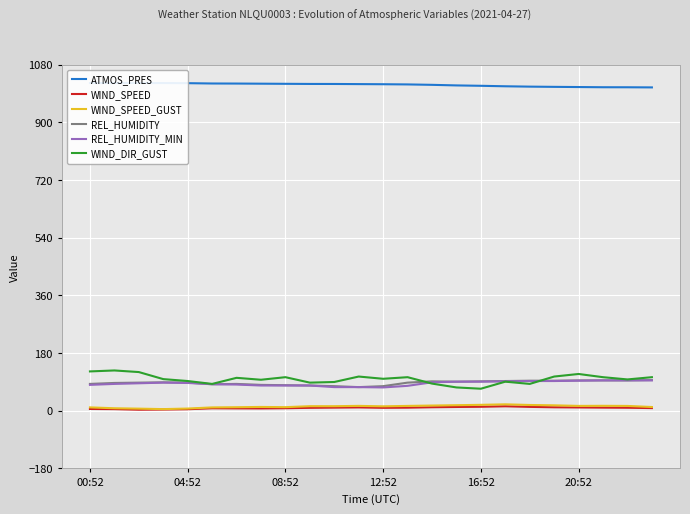

What is the label of the 14th point from the right?

10